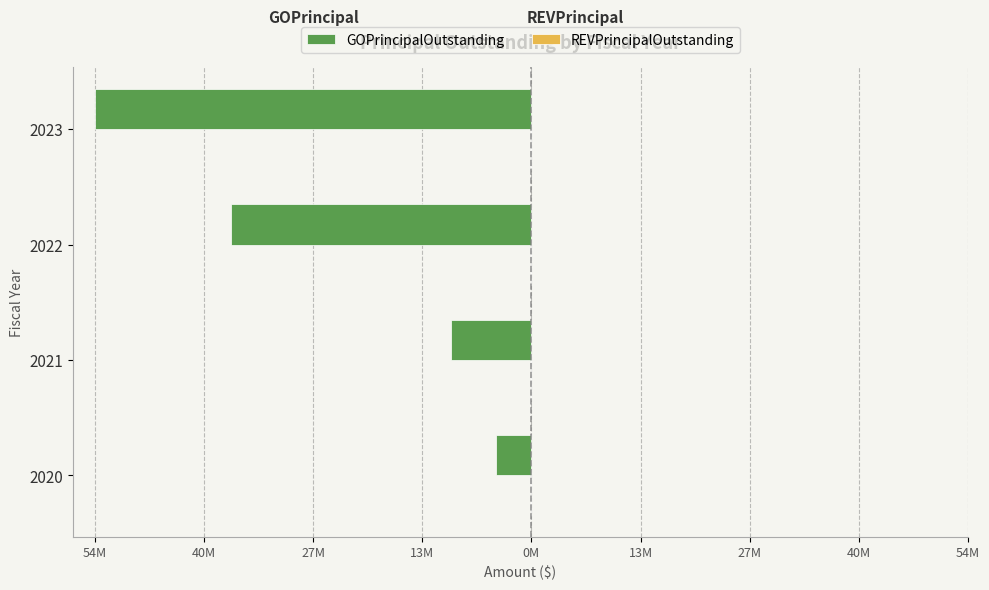

Are the bars horizontal?

Yes